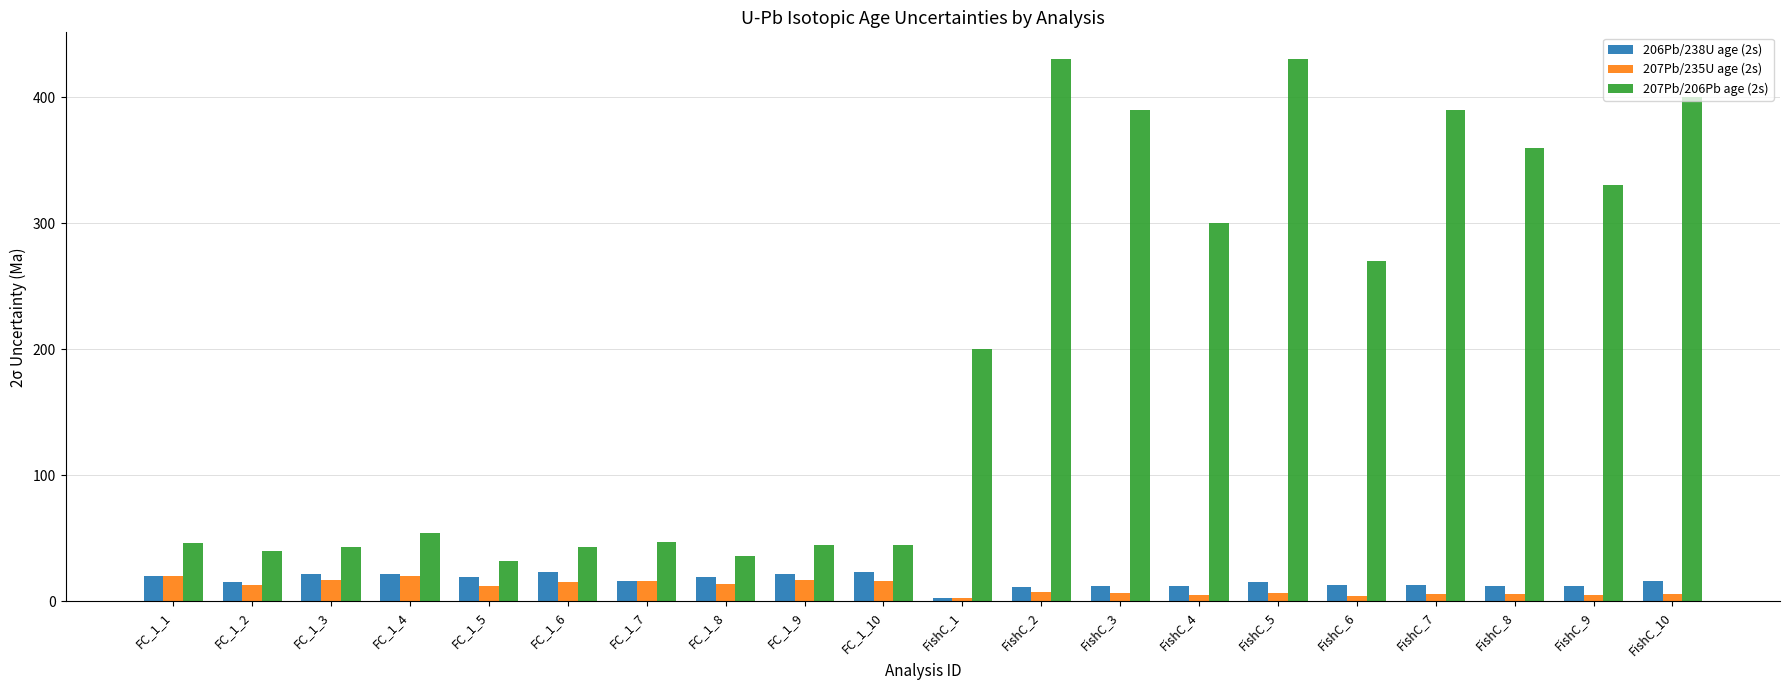

What is the average value of the 207Pb/206Pb age (2s) series?

196.6